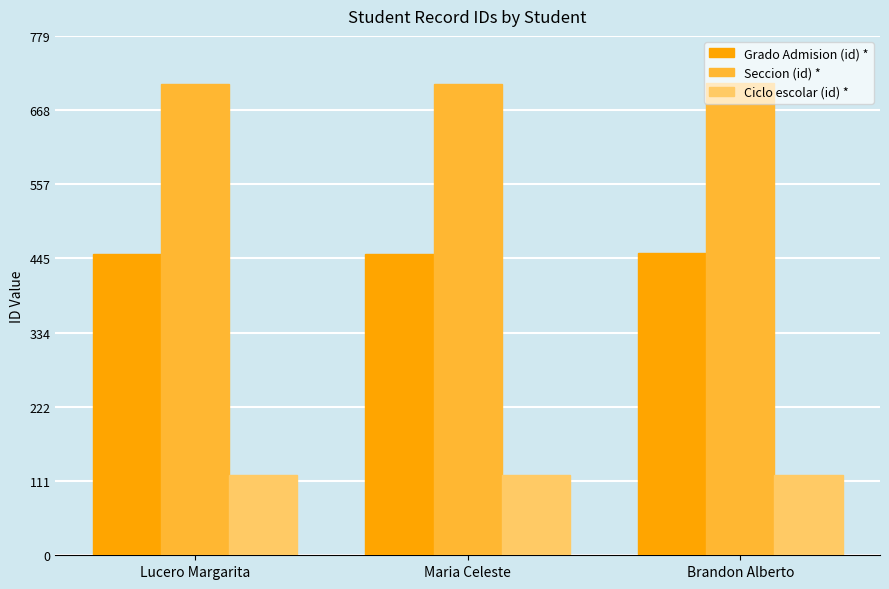

What is the sum of all Seccion (id) * values?

2123